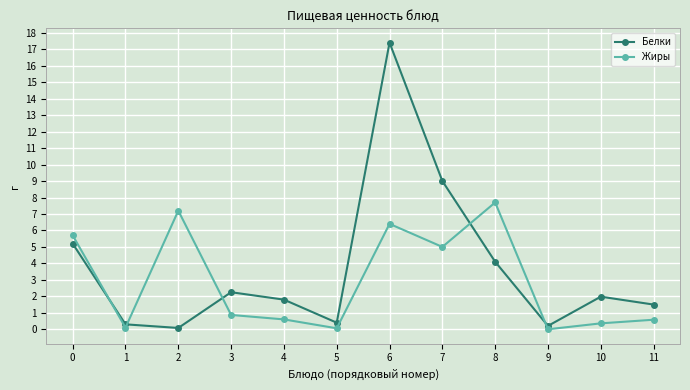

What is the sum of the Белки values at 5 and 2?

0.5